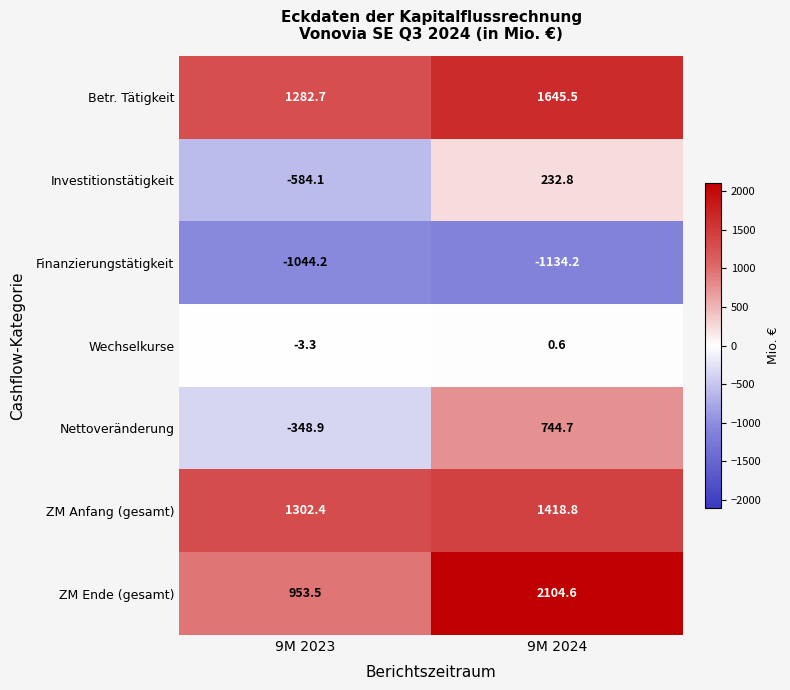

Reading left to right, extract all data points from this chart.

Betr. Tätigkeit: 9M 2023=1282.7	9M 2024=1645.5
Investitionstätigkeit: 9M 2023=-584.1	9M 2024=232.8
Finanzierungstätigkeit: 9M 2023=-1044.2	9M 2024=-1134.2
Wechselkurse: 9M 2023=-3.3	9M 2024=0.6
Nettoveränderung: 9M 2023=-348.9	9M 2024=744.7
ZM Anfang (gesamt): 9M 2023=1302.4	9M 2024=1418.8
ZM Ende (gesamt): 9M 2023=953.5	9M 2024=2104.6